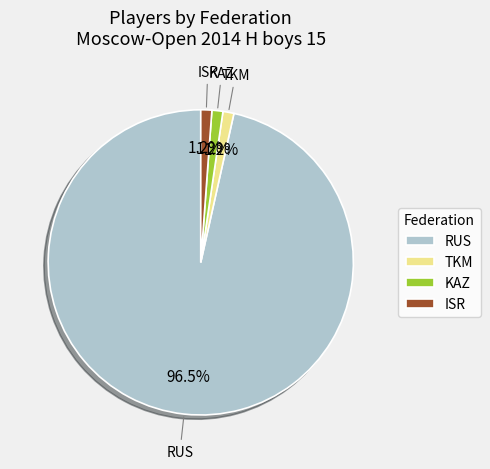

How many slices are in this pie chart?

4